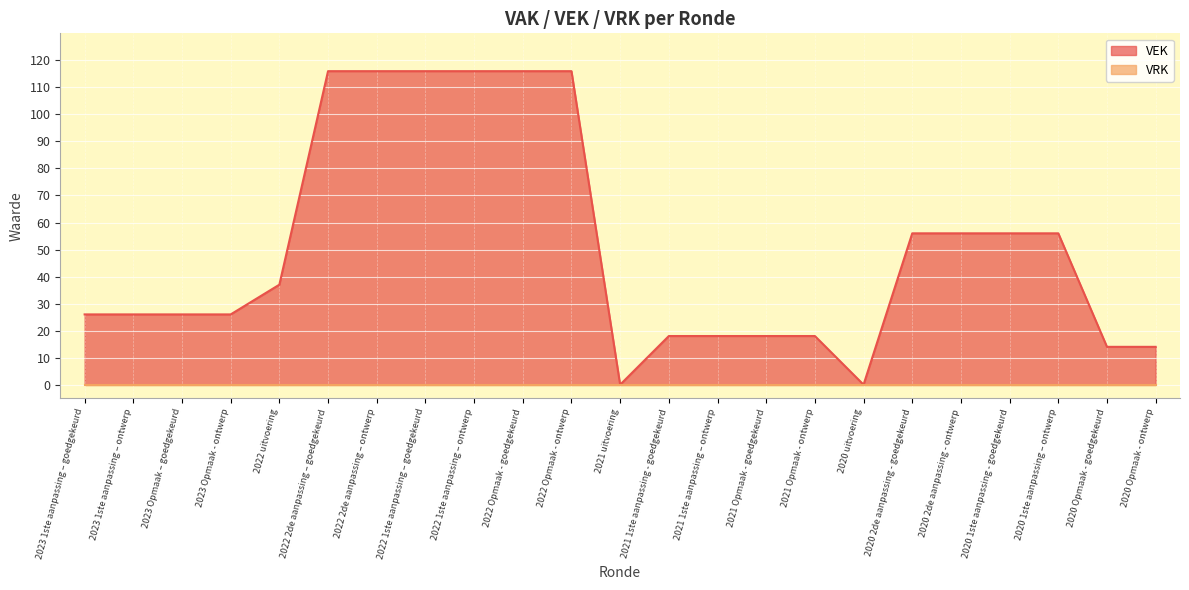

List the labels in order of value, largest first.

2022 2de aanpassing – goedgekeurd, 2022 2de aanpassing – ontwerp, 2022 1ste aanpassing – goedgekeurd, 2022 1ste aanpassing – ontwerp, 2022 Opmaak - goedgekeurd, 2022 Opmaak - ontwerp, 2020 2de aanpassing - goedgekeurd, 2020 2de aanpassing - ontwerp, 2020 1ste aanpassing - goedgekeurd, 2020 1ste aanpassing – ontwerp, 2022 uitvoering, 2023 1ste aanpassing – goedgekeurd, 2023 1ste aanpassing – ontwerp, 2023 Opmaak – goedgekeurd, 2023 Opmaak - ontwerp, 2021 1ste aanpassing - goedgekeurd, 2021 1ste aanpassing – ontwerp, 2021 Opmaak - goedgekeurd, 2021 Opmaak - ontwerp, 2020 Opmaak - goedgekeurd, 2020 Opmaak - ontwerp, 2021 uitvoering, 2020 uitvoering